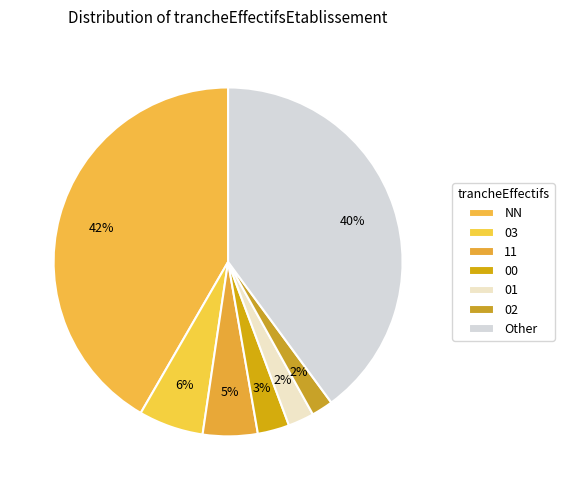

How many segments does this pie chart have?

7